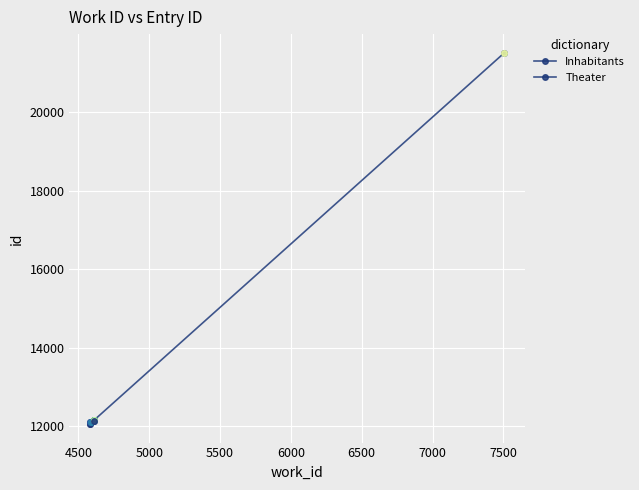

Is it true that the value at 6000 is 5060?

False